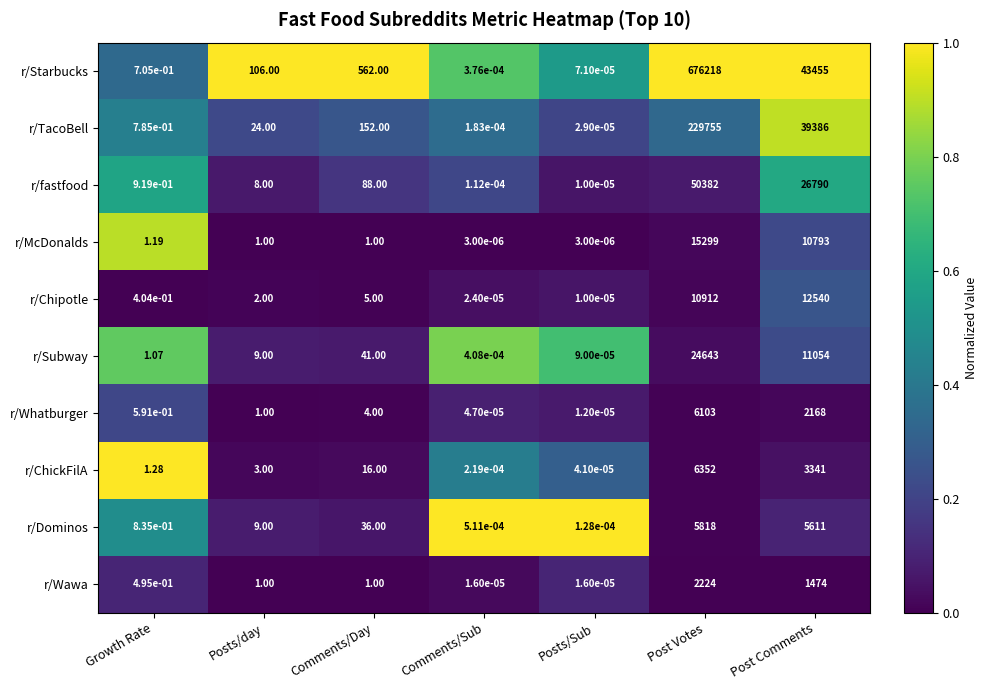

At which label is r/Wawa closest to 1112?

Post Comments